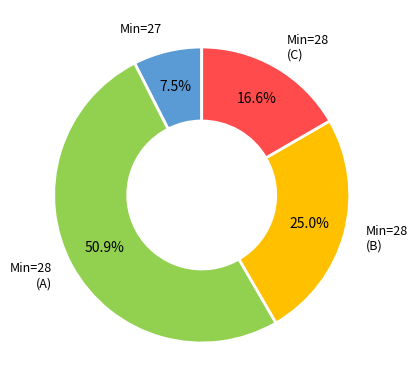

What percentage is NOT represented by Min=28 (B)?

75.0%